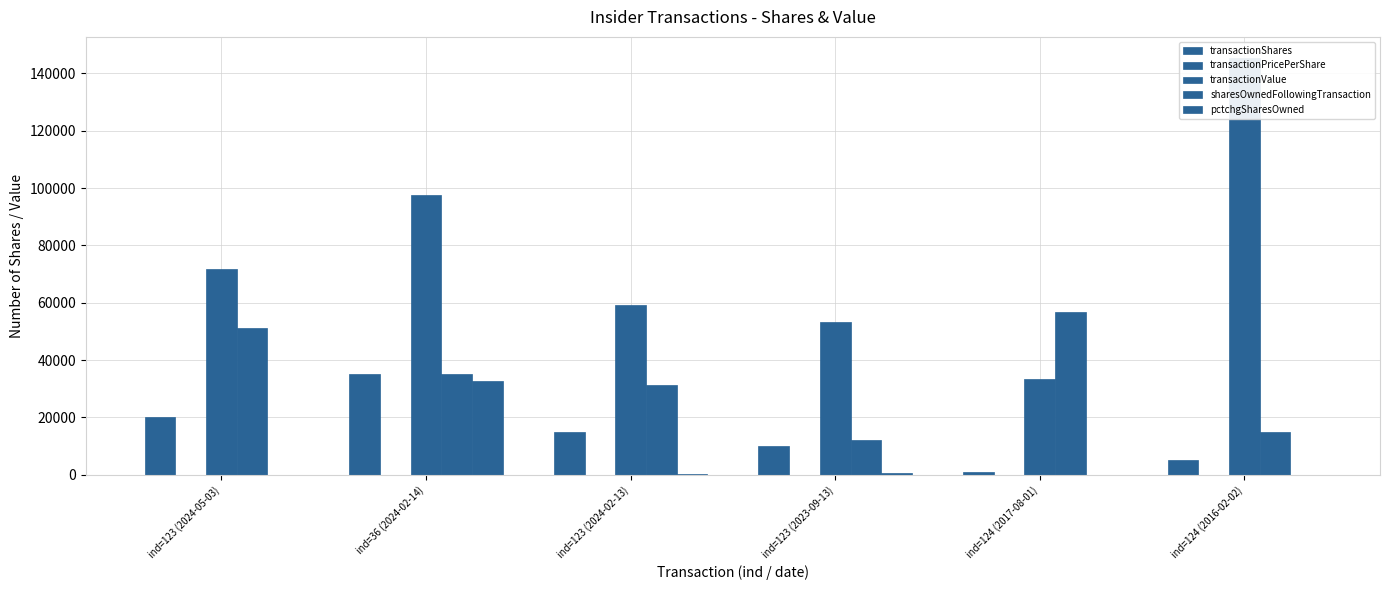

Which category has the lowest value in the transactionValue series?

ind=124 (2017-08-01)